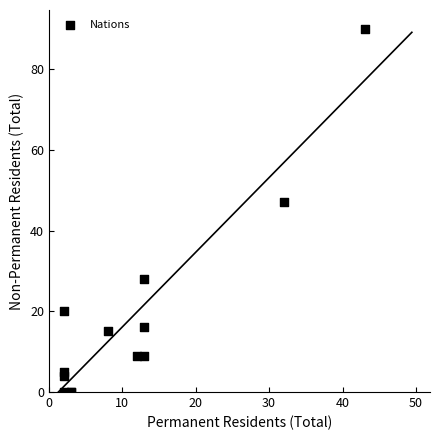

What Y value in the scatter plot is closest to 45?

47